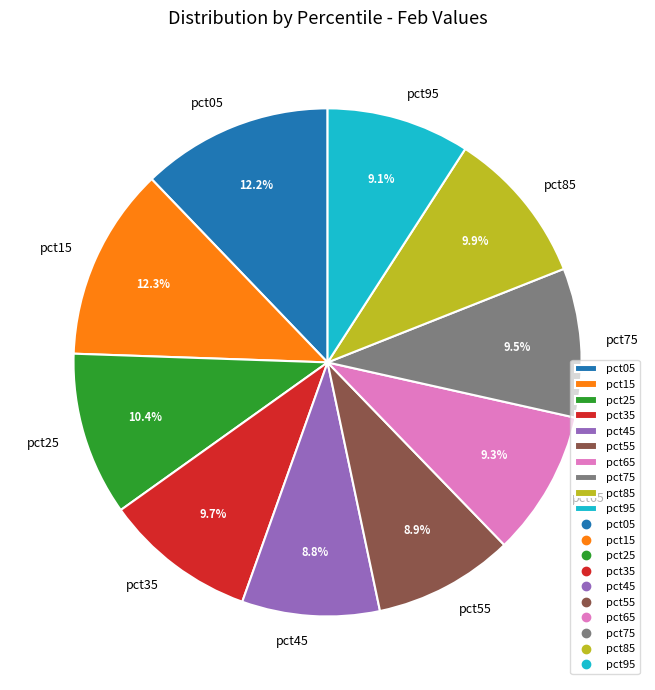

Is the sum of pct35 and pct15 greater than half?

No